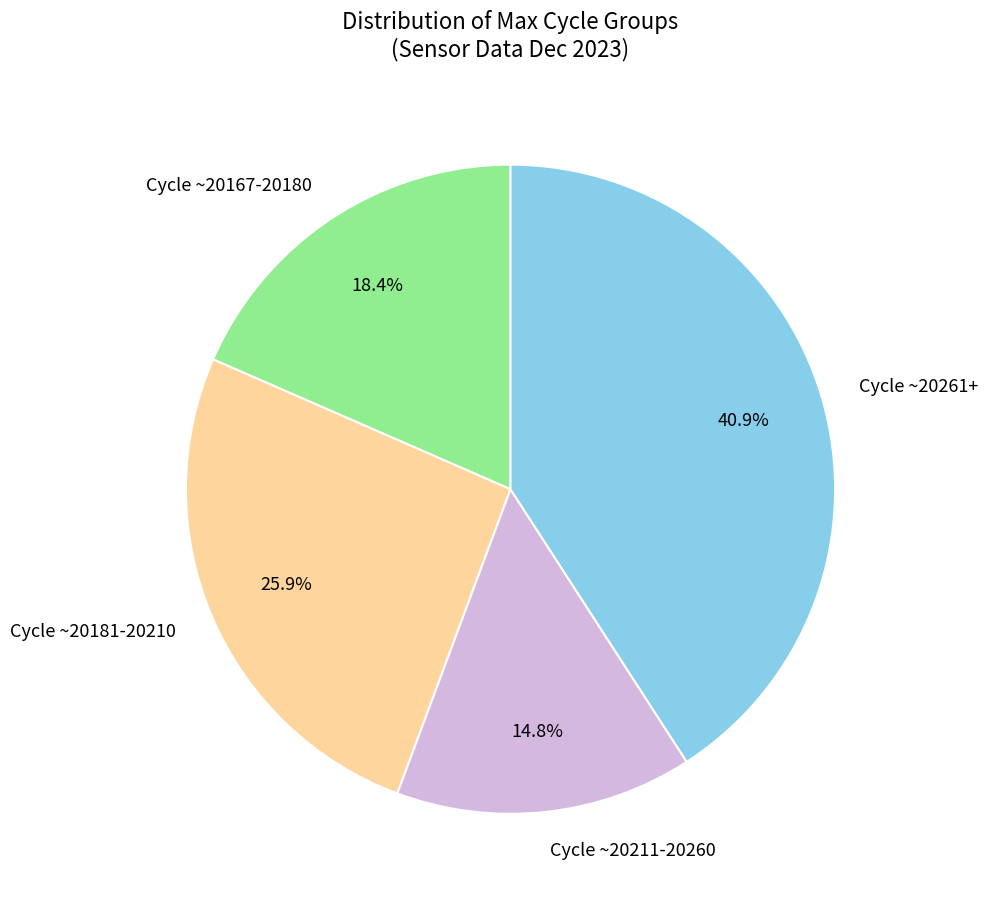

Do Cycle ~20167-20180 and Cycle ~20211-20260 together represent more than half of the pie?

No